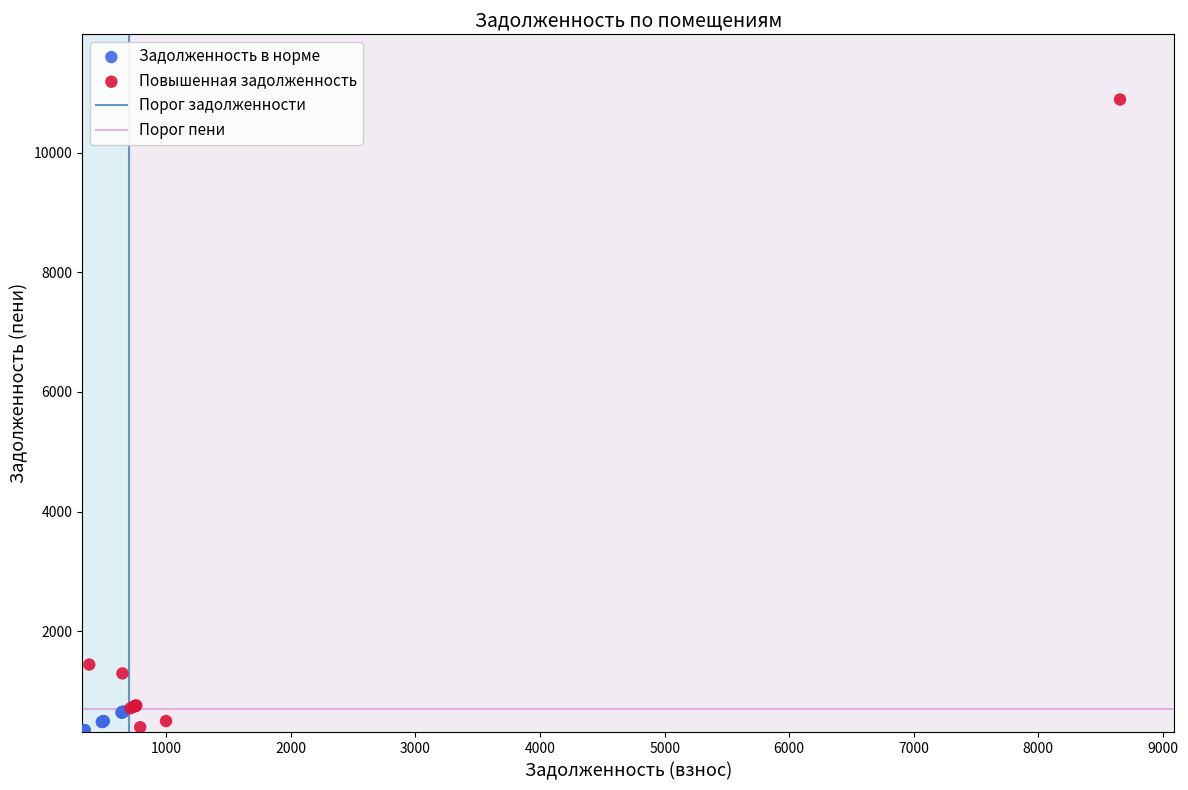

Which series contains the highest Y value?

Повышенная задолженность